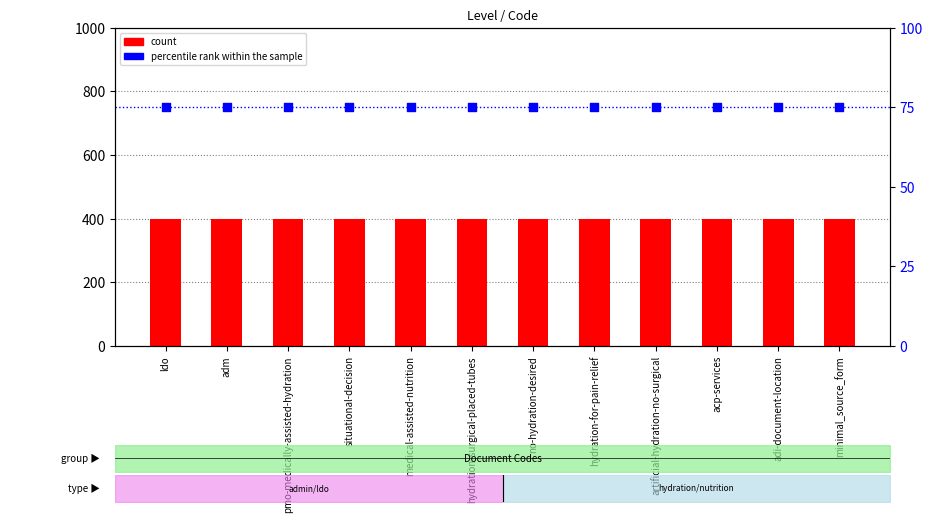

What is the total value across all series at ldo?

475